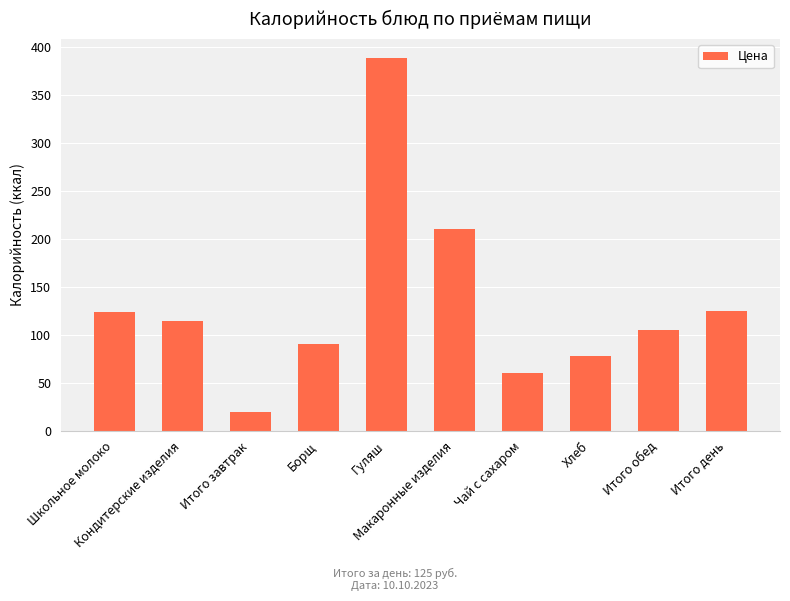

What position from the right is Борщ?

7